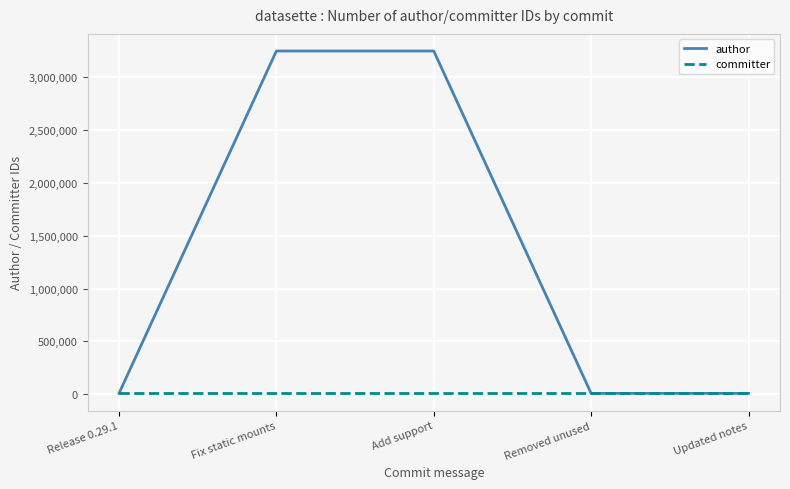

Between Fix static mounts and Updated notes, which series saw the biggest shift?

author